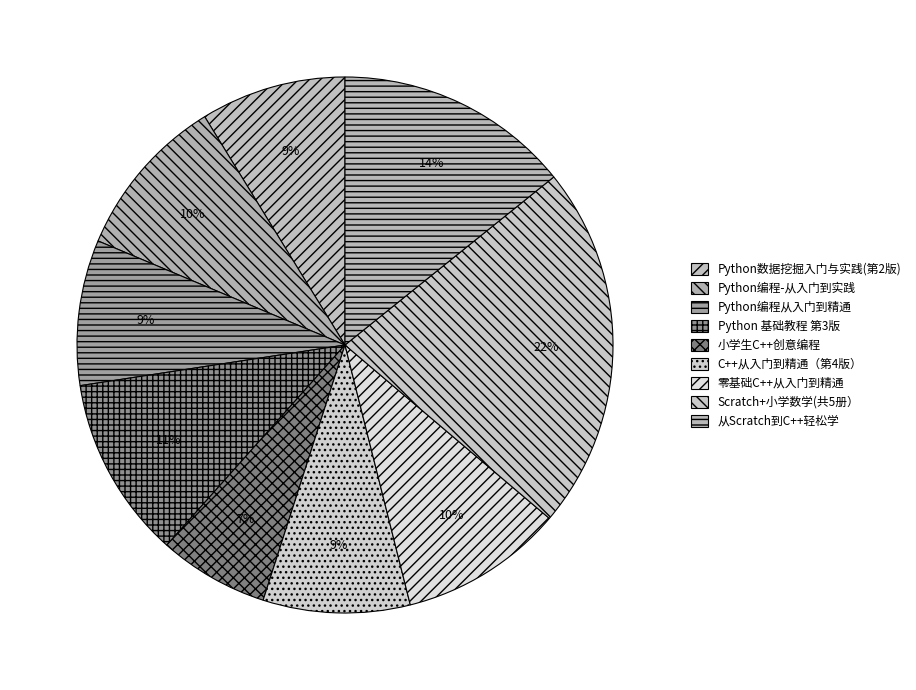

What is the change in value from Python编程从入门到精通 to C++从入门到精通（第4版）?

+0.8